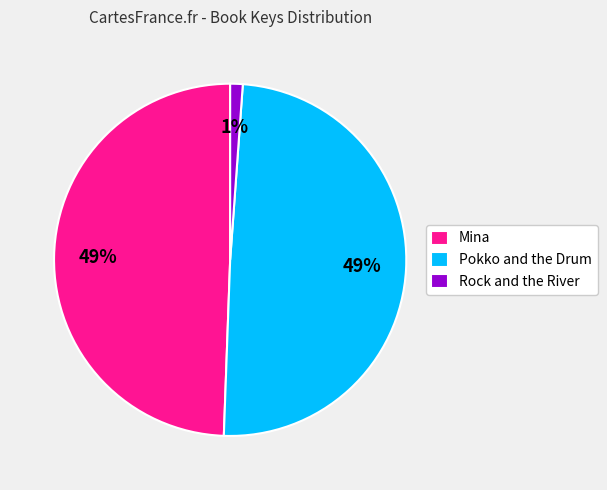

To the nearest percent, what is the difference between the Rock and the River and Mina slice percentages?

48%